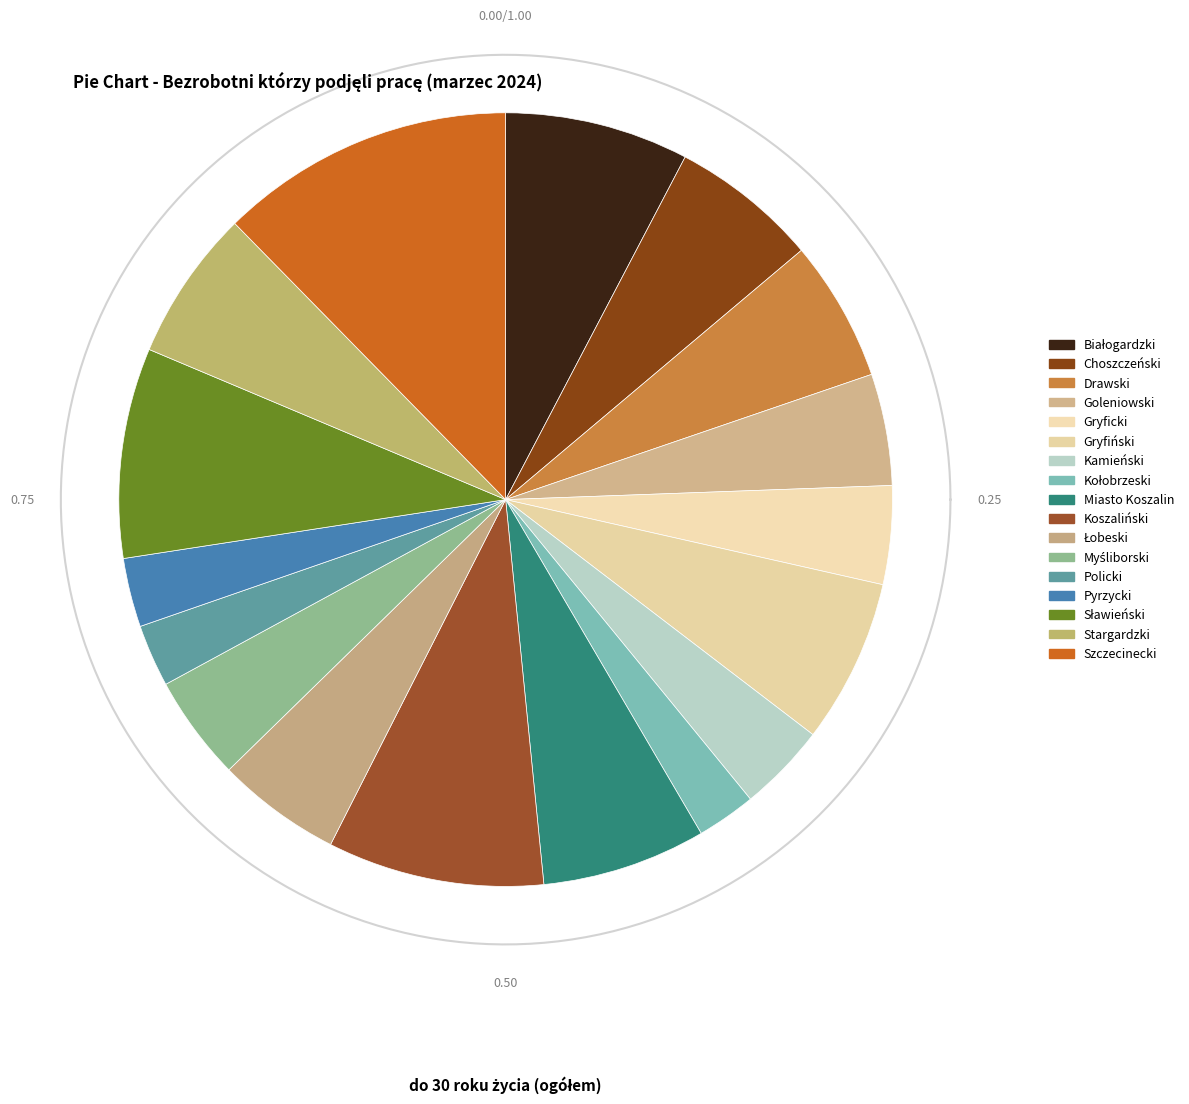

To the nearest percent, what is the difference between the largest and smallest slice percentages?

10%